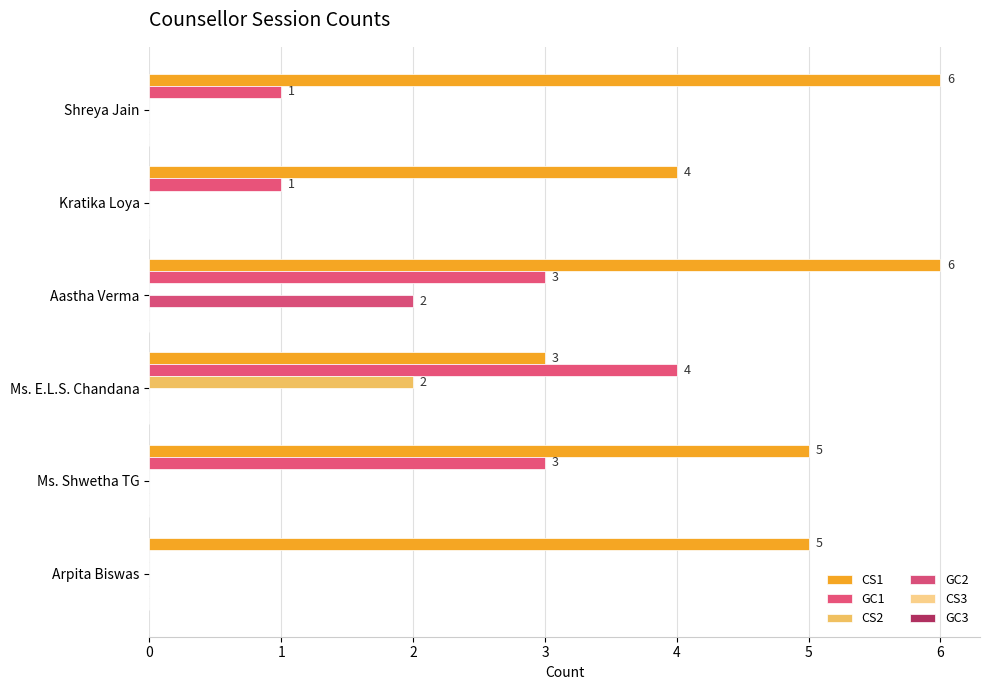

How many positive values does the GC2 series have?

1